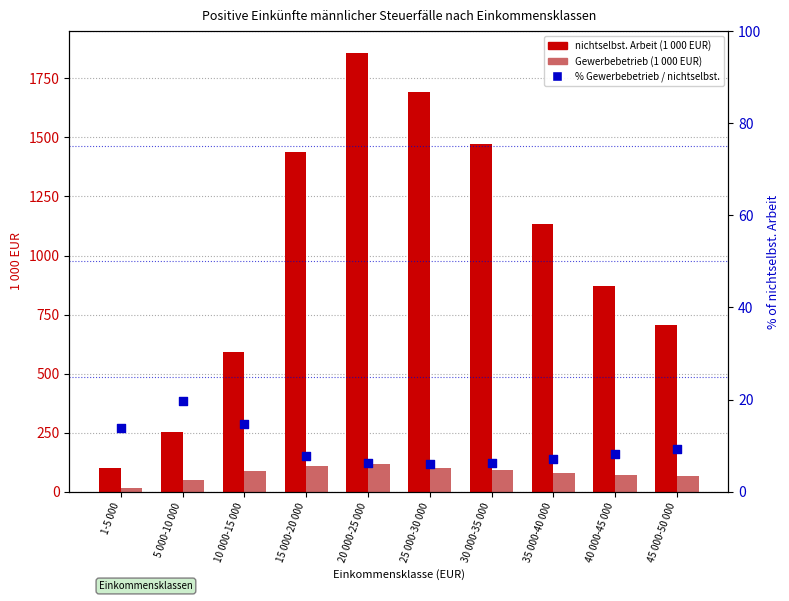

Which series contains the lowest Y value?

% Gewerbebetrieb / nichtselbst.